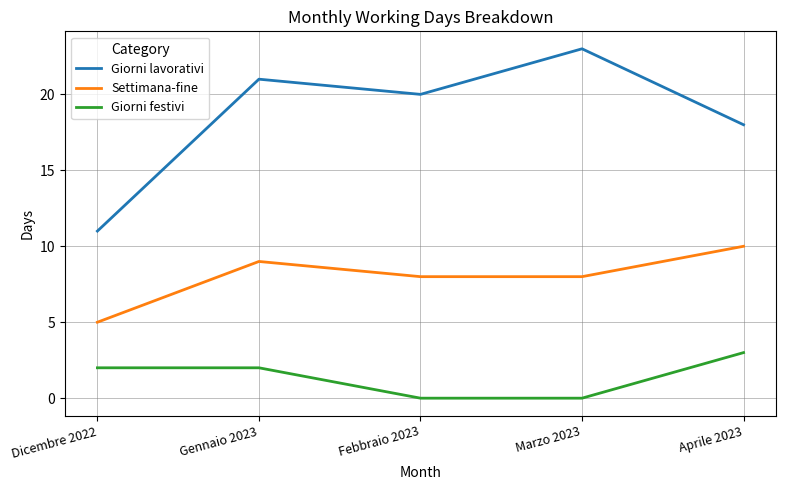

What is the average value of the Giorni lavorativi series?

19